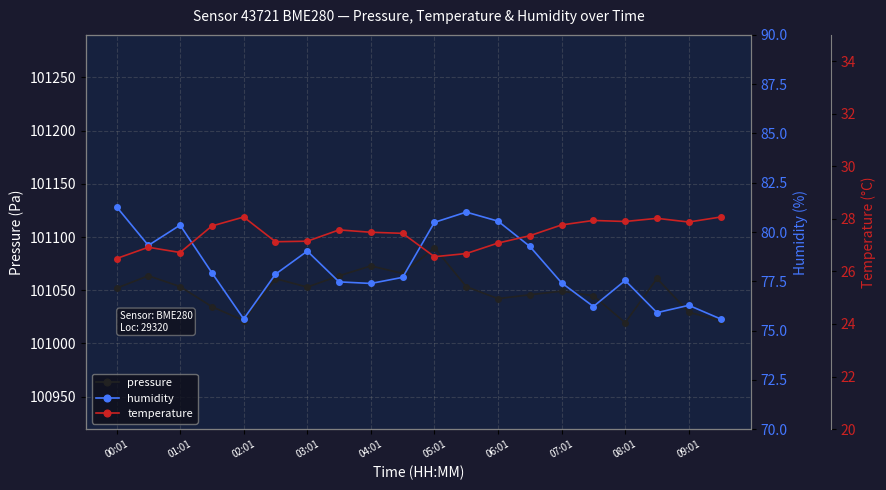

What are all the series names shown in the legend?

pressure, humidity, temperature